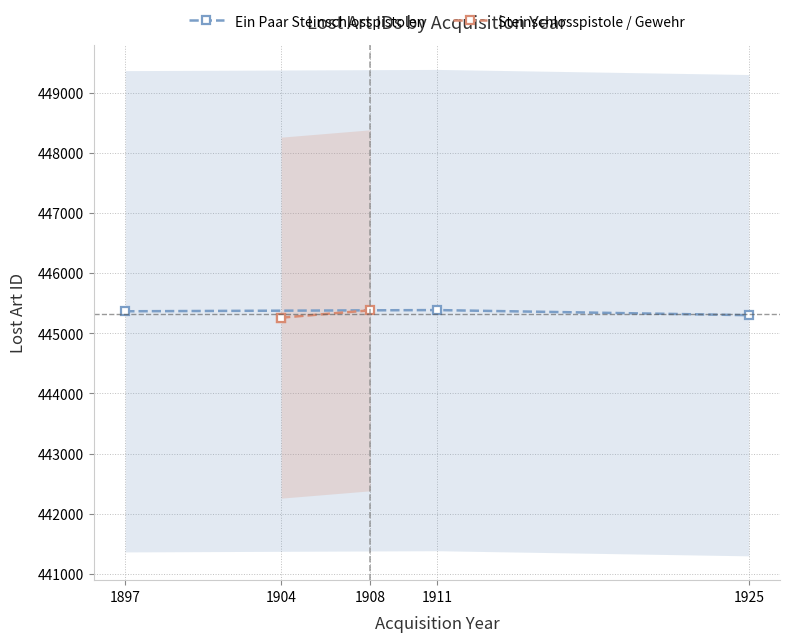

What is the difference between the maximum and minimum values in the Steinschlosspistole / Gewehr series?

122